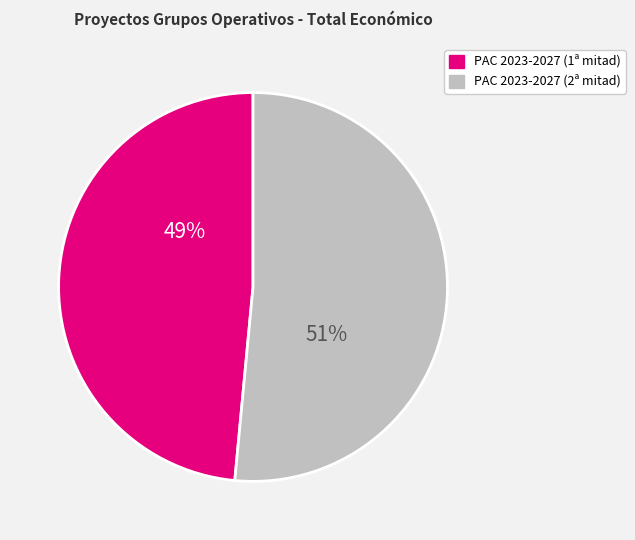

Count the number of slices in the pie.

2